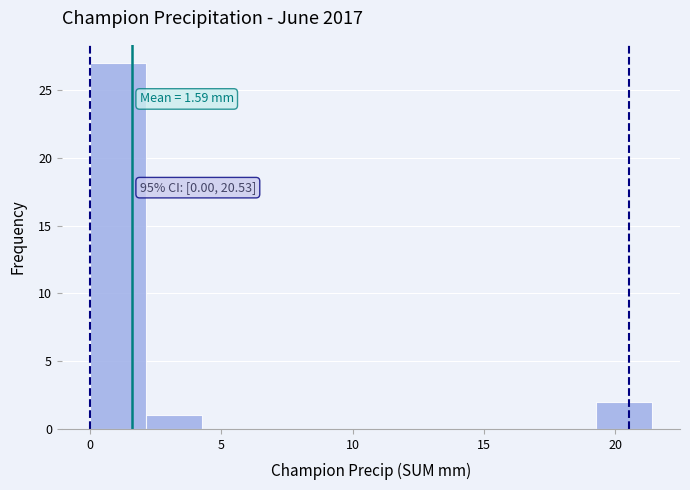

Which range on the x-axis has the tallest bar?

0.0 to 2.0